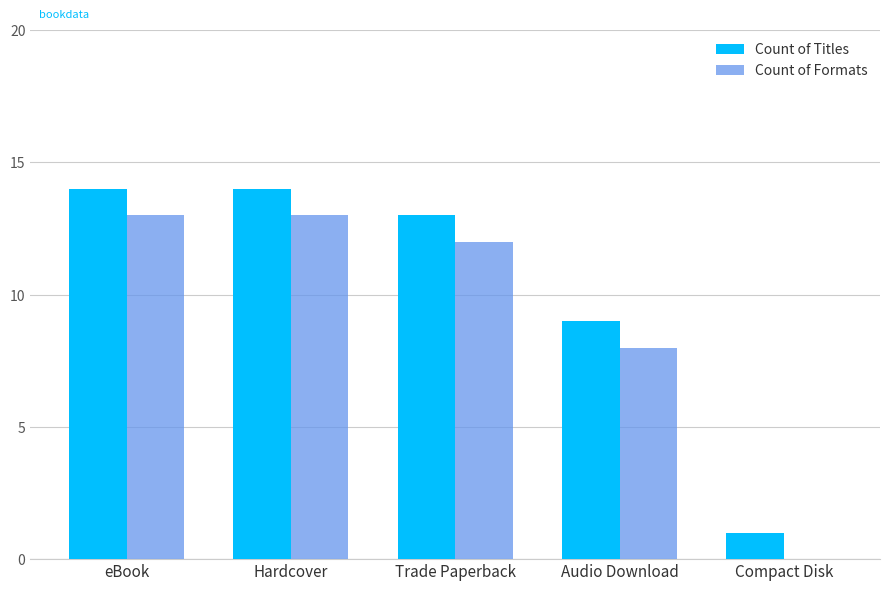

What is the sum of the Count of Titles values at Audio Download and Trade Paperback?

22